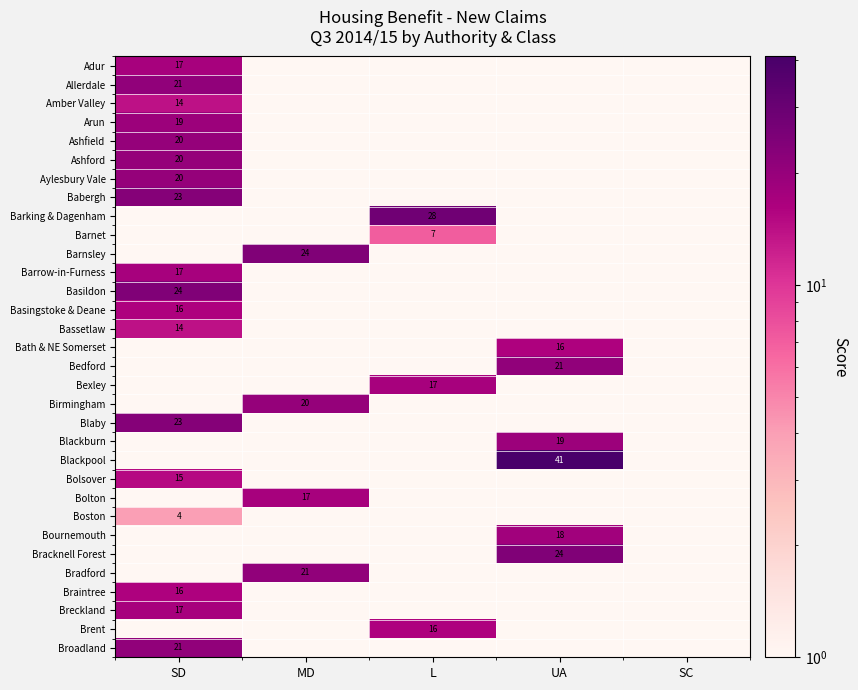

Rank the categories by Basingstoke & Deane value from lowest to highest.

MD, L, UA, SC, SD